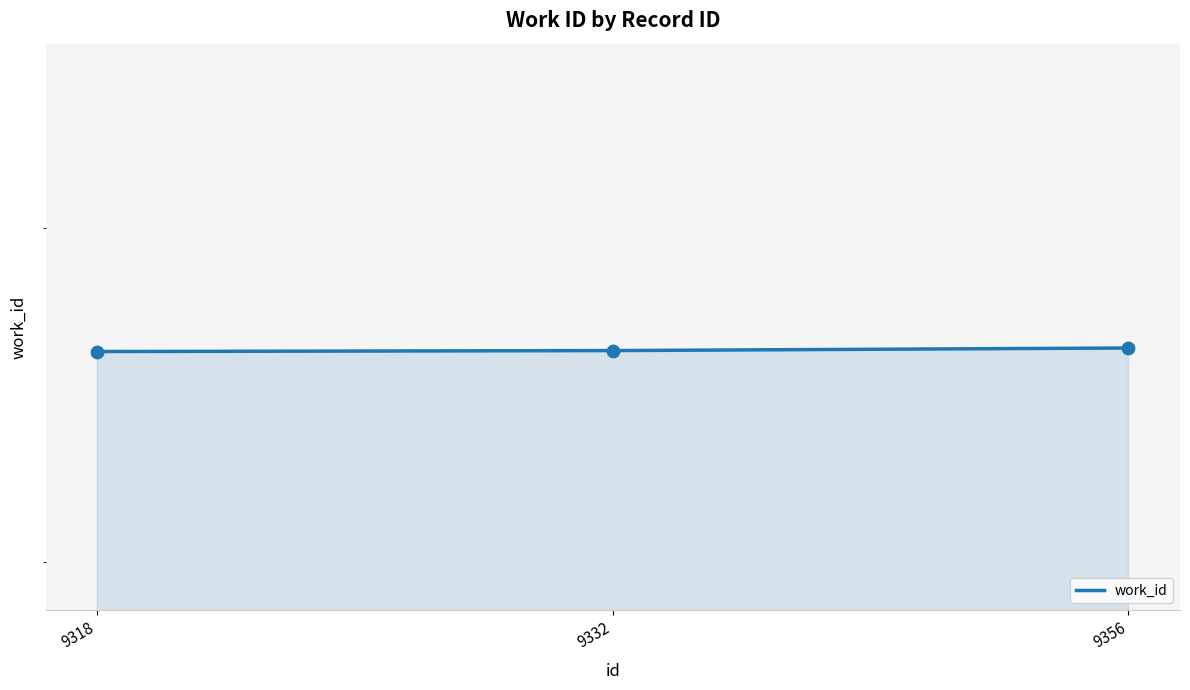

Approximately how many times larger is the value at 9356 compared to 9318?

1.0